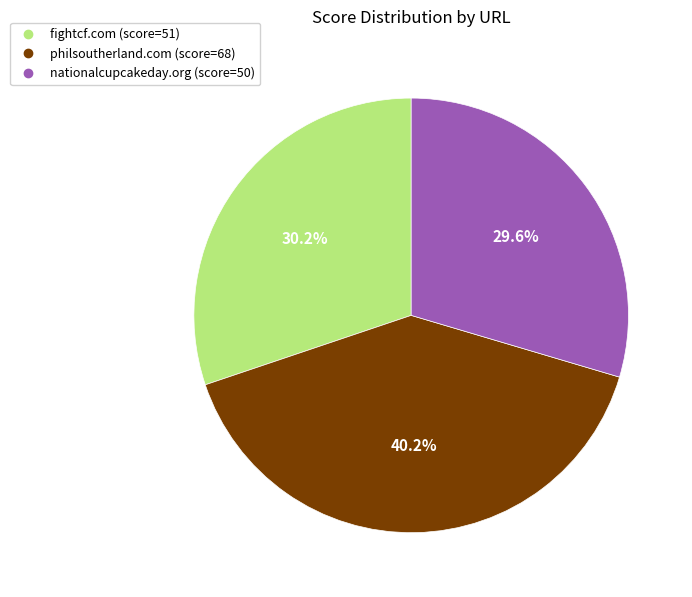

Between fightcf.com and nationalcupcakeday.org, which is larger?

fightcf.com